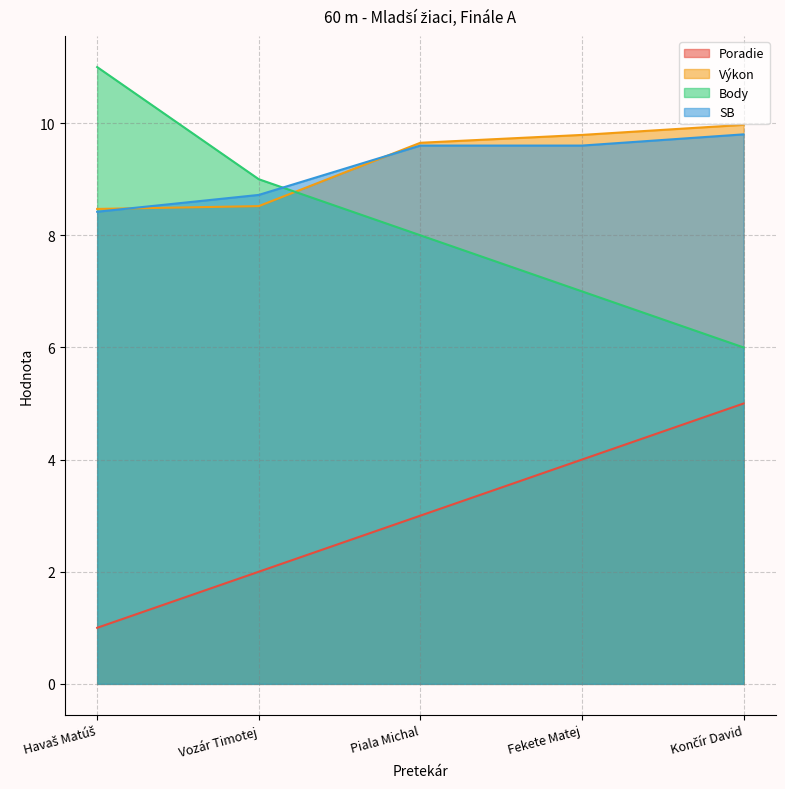

Which series has the largest range (max minus min)?

Body